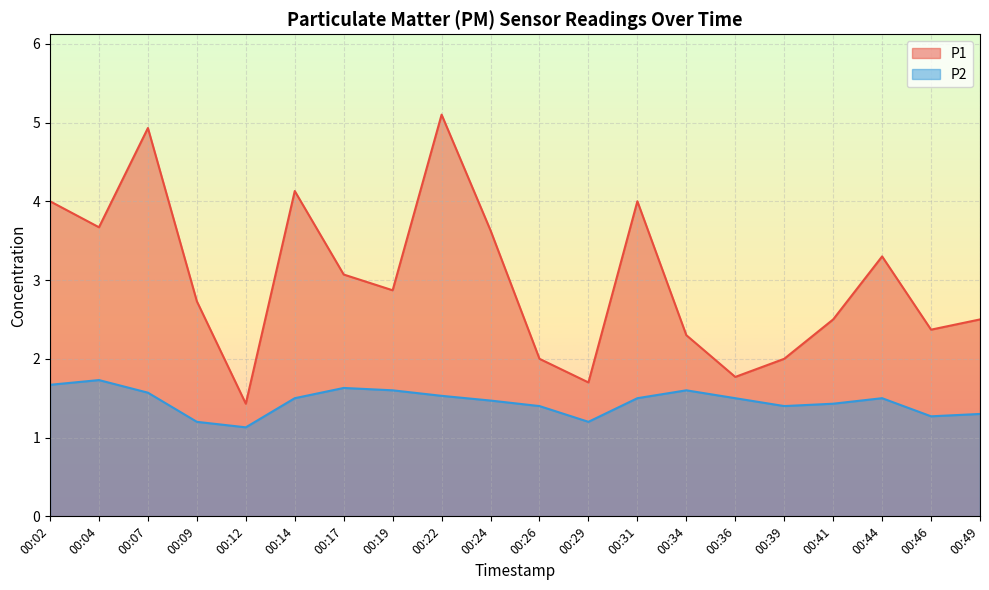

Where is the first local maximum for P2?

00:04